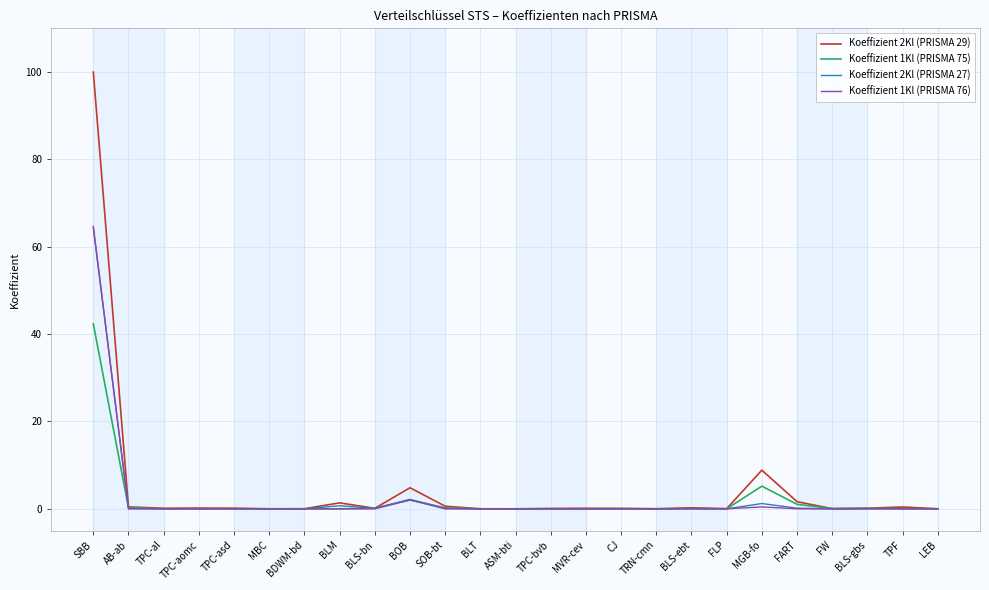

What is the difference between the second highest and minimum values in the Koeffizient 1Kl (PRISMA 76) series?

2.0